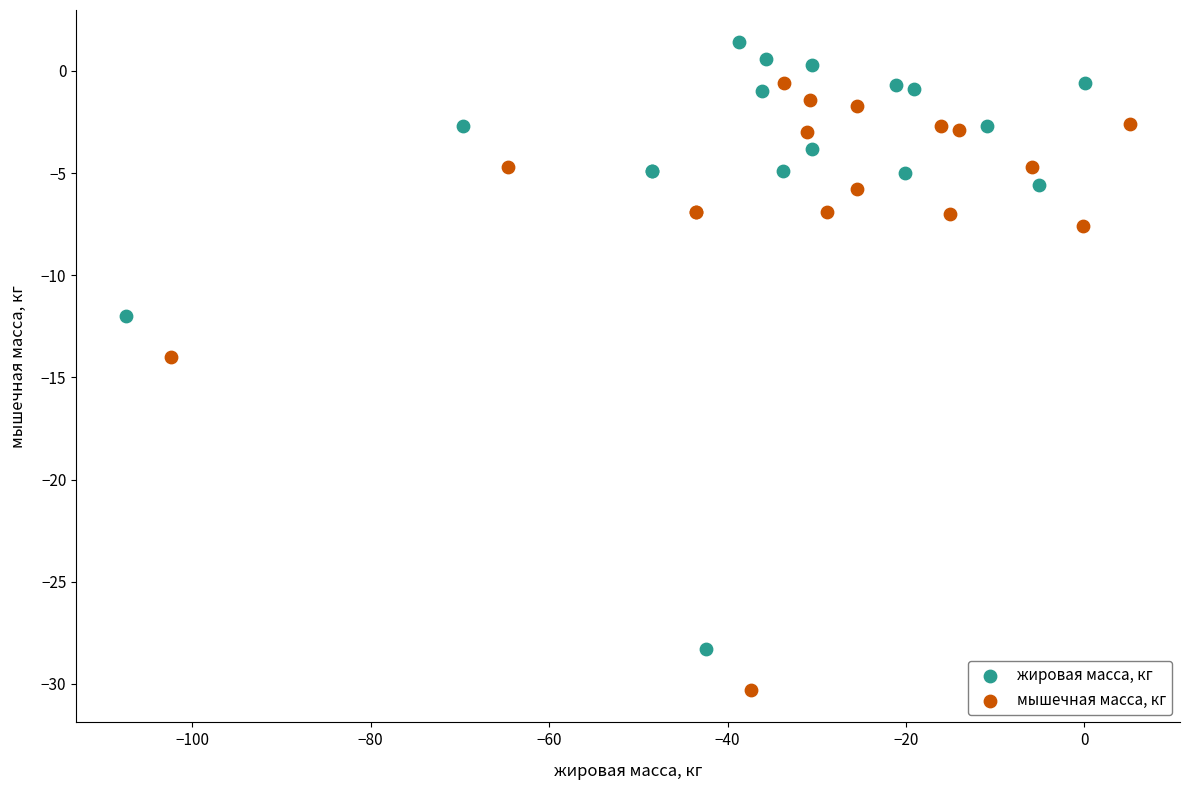

Which series reaches the minimum Y coordinate?

мышечная масса, кг